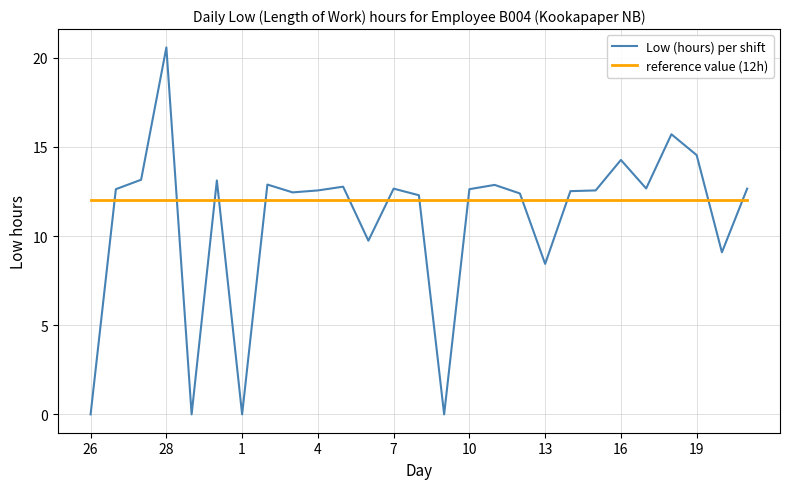

What are all the series names shown in the legend?

Low (hours) per shift, reference value (12h)